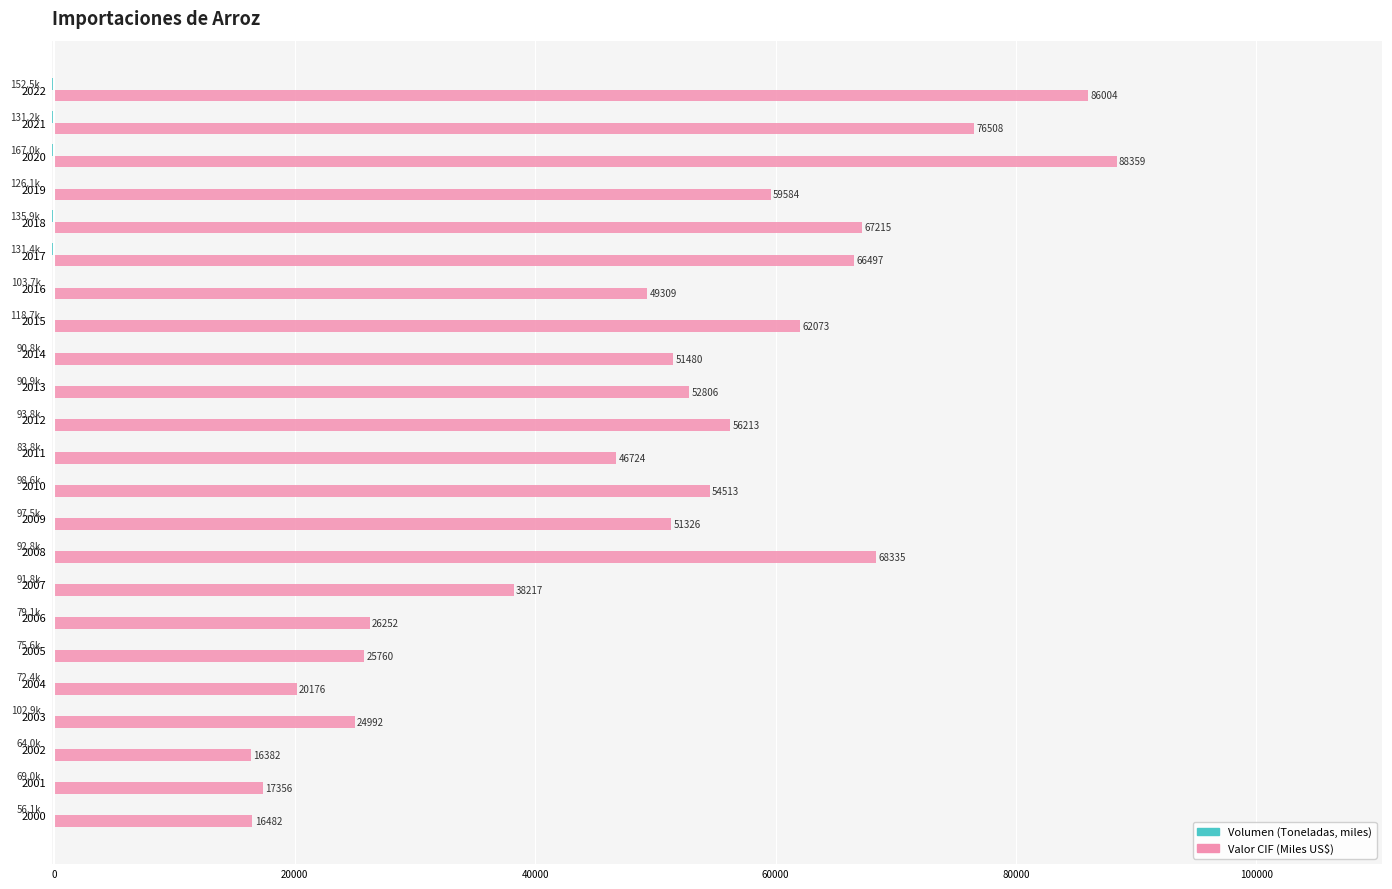

At which category is the sum across all series the highest?

2020